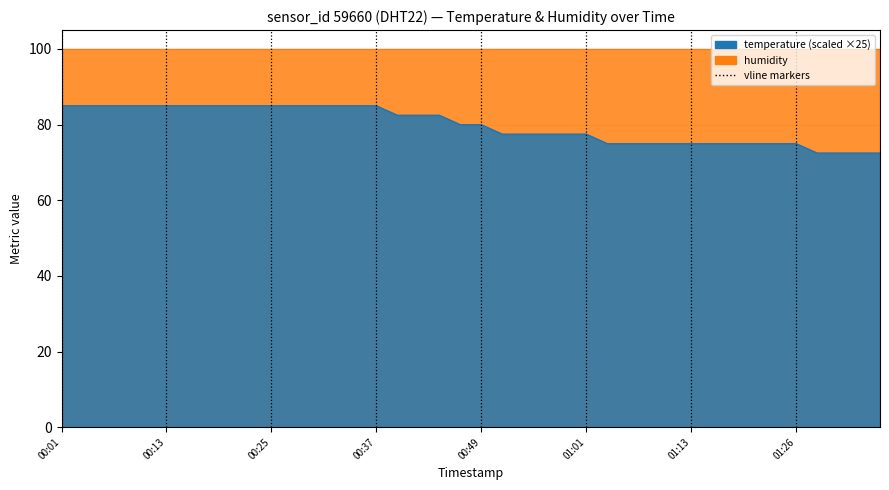

Reading left to right, extract all data points from this chart.

85.0	85.0	85.0	85.0	85.0	85.0	85.0	85.0	85.0	85.0	85.0	85.0	85.0	85.0	85.0	85.0	82.5	82.5	82.5	80.0	80.0	77.5	77.5	77.5	77.5	77.5	75.0	75.0	75.0	75.0	75.0	75.0	75.0	75.0	75.0	75.0	72.5	72.5	72.5	72.5